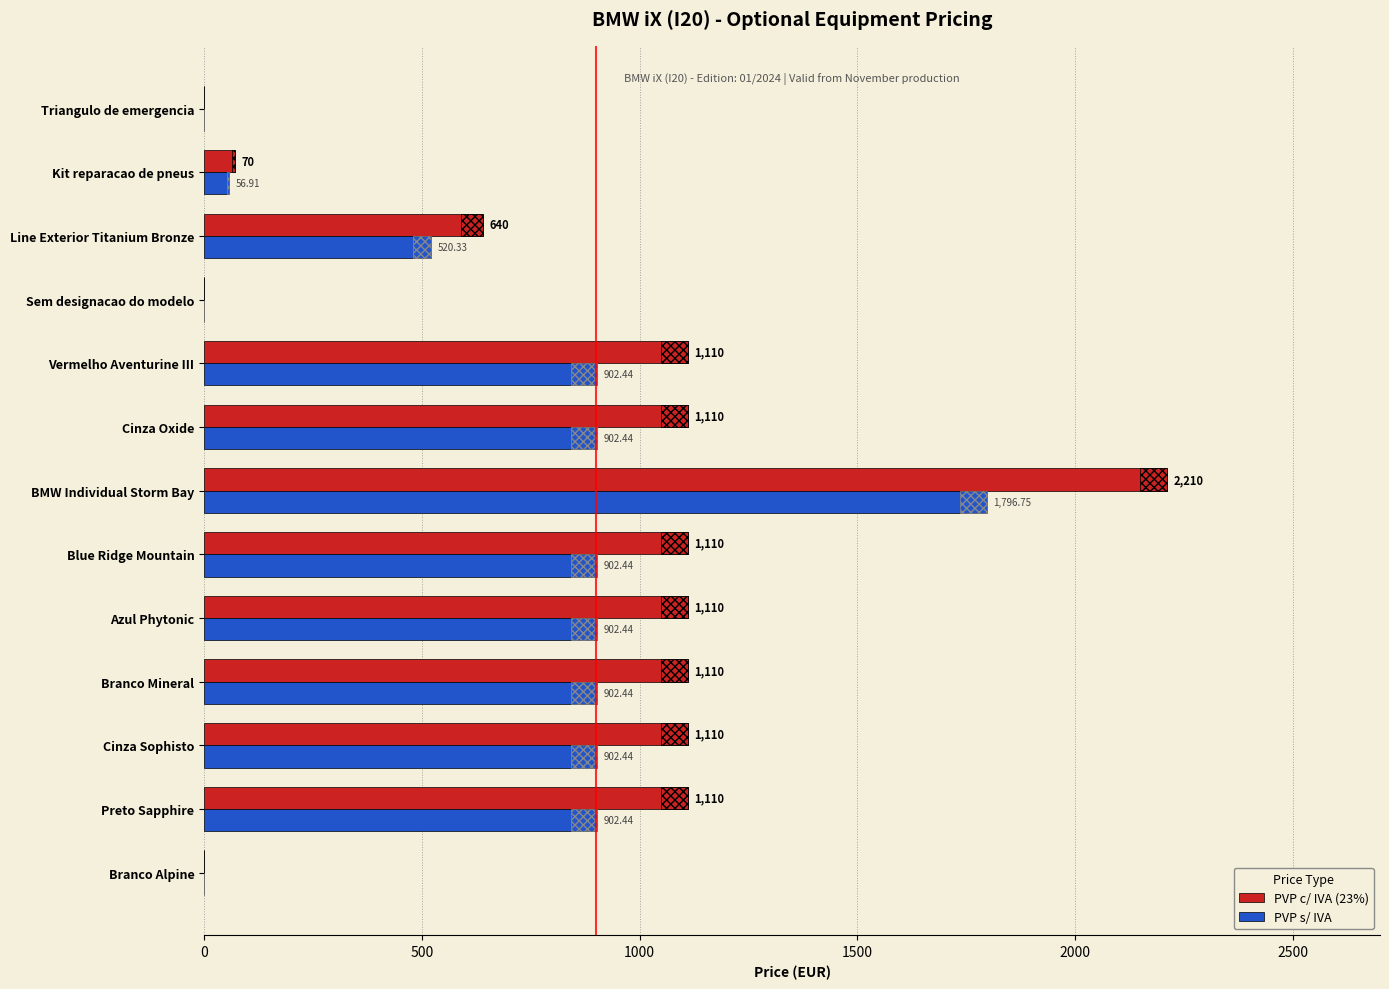

What is the average value of the PVP s/ IVA series?

668.5